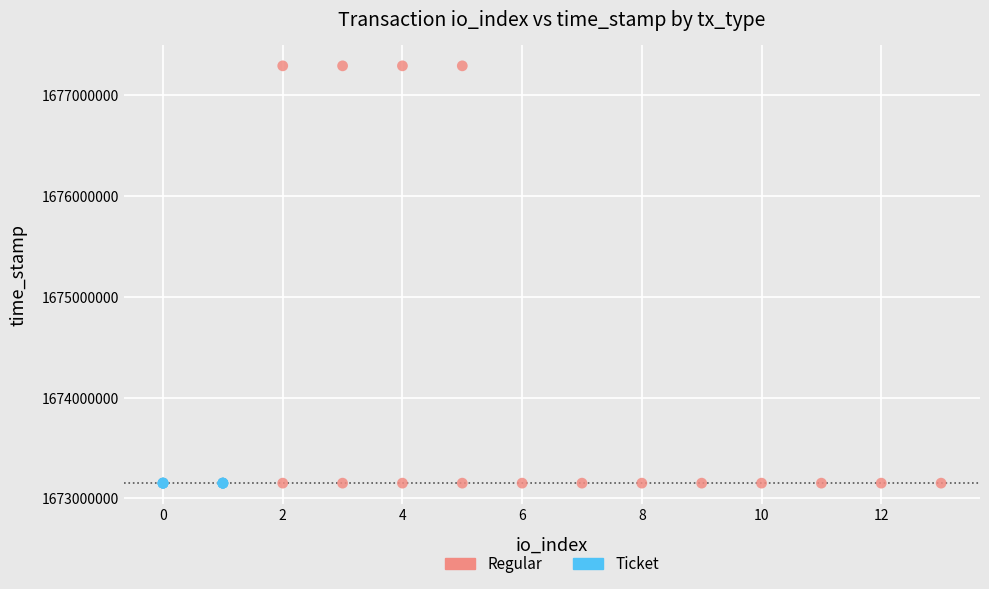

Which series contains the highest Y value?

Regular